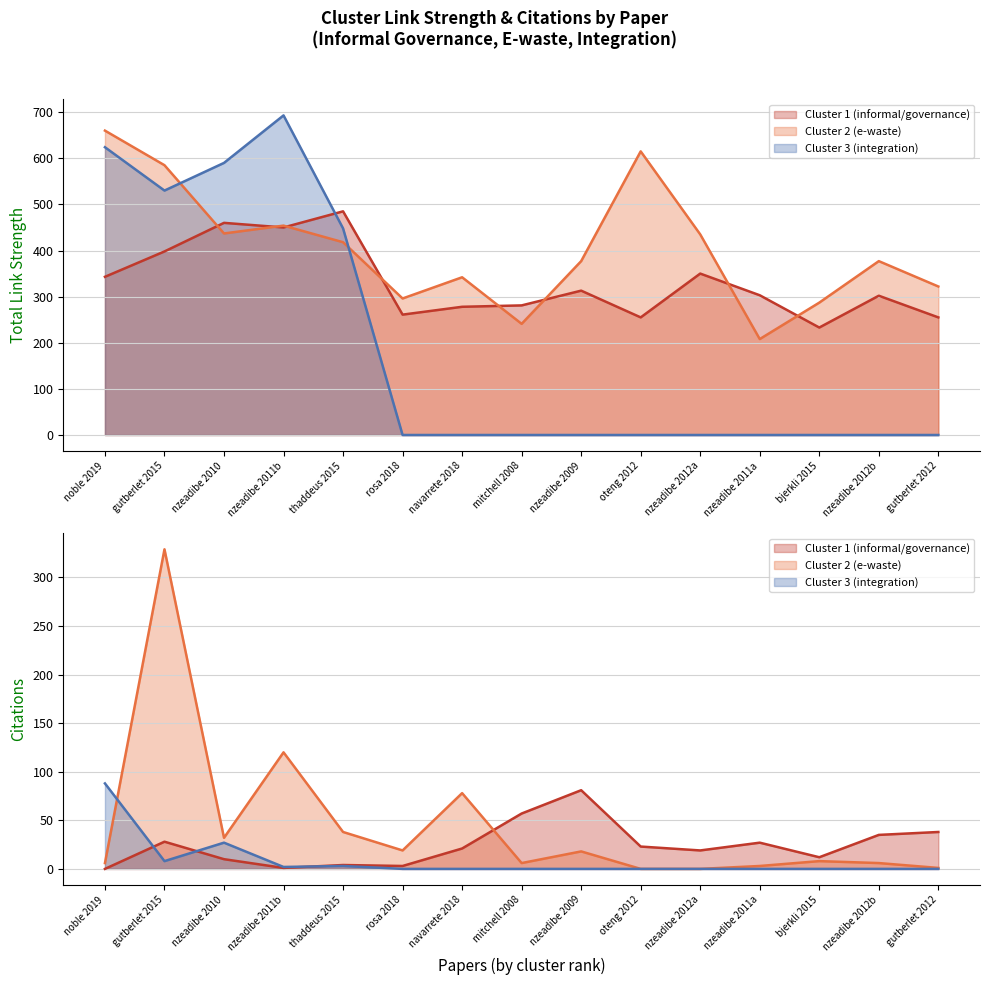

Which category has the lowest value across all series?

rosa 2018